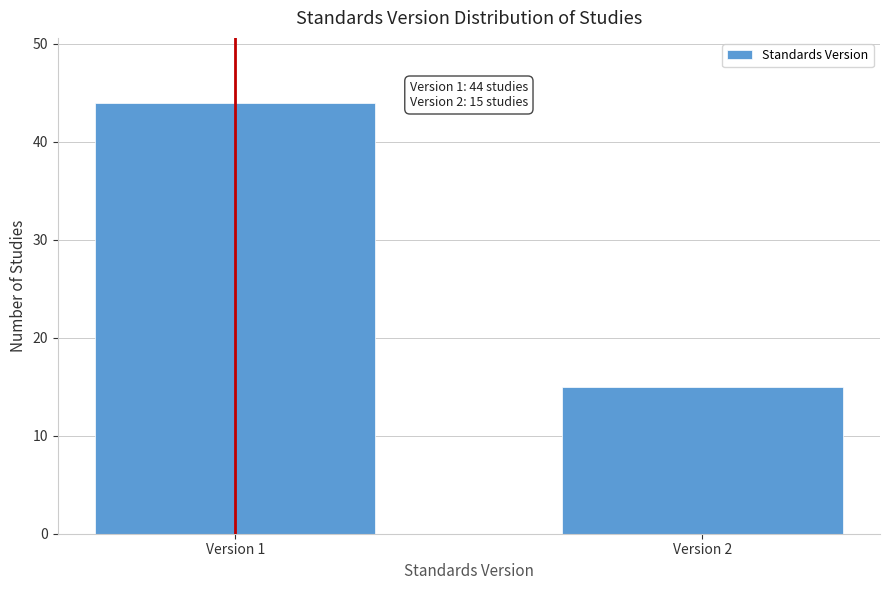

Reading left to right, list all the values displayed in this chart.

44	15